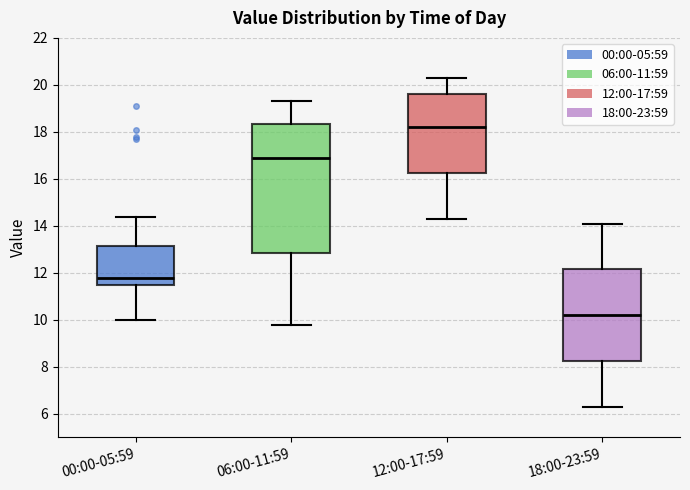

Which box's median line is the lowest?

18:00-23:59